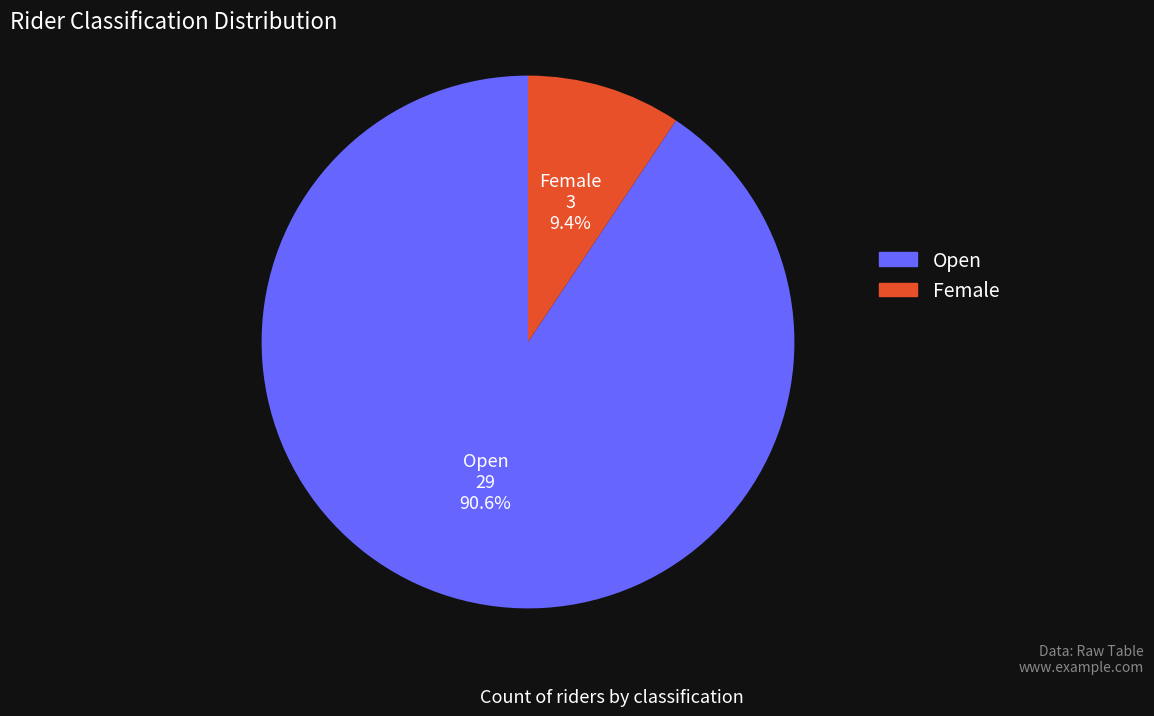

To the nearest percent, what is the difference between the Open and Female slice percentages?

81%